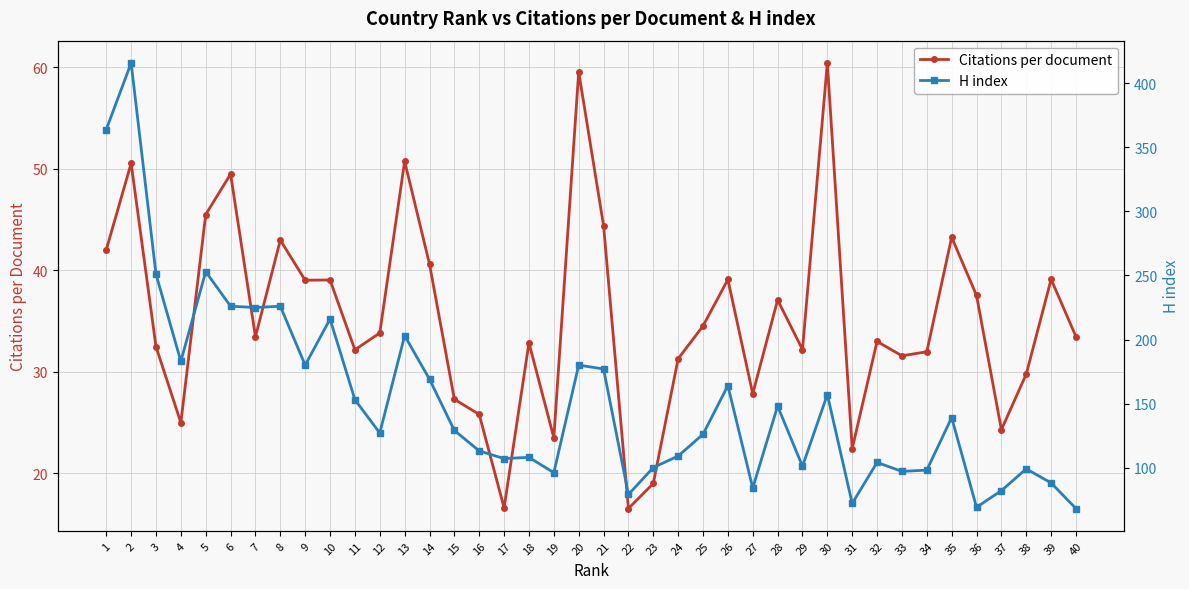

True or false: Citations per document has a value of 15.6 at 3.

False